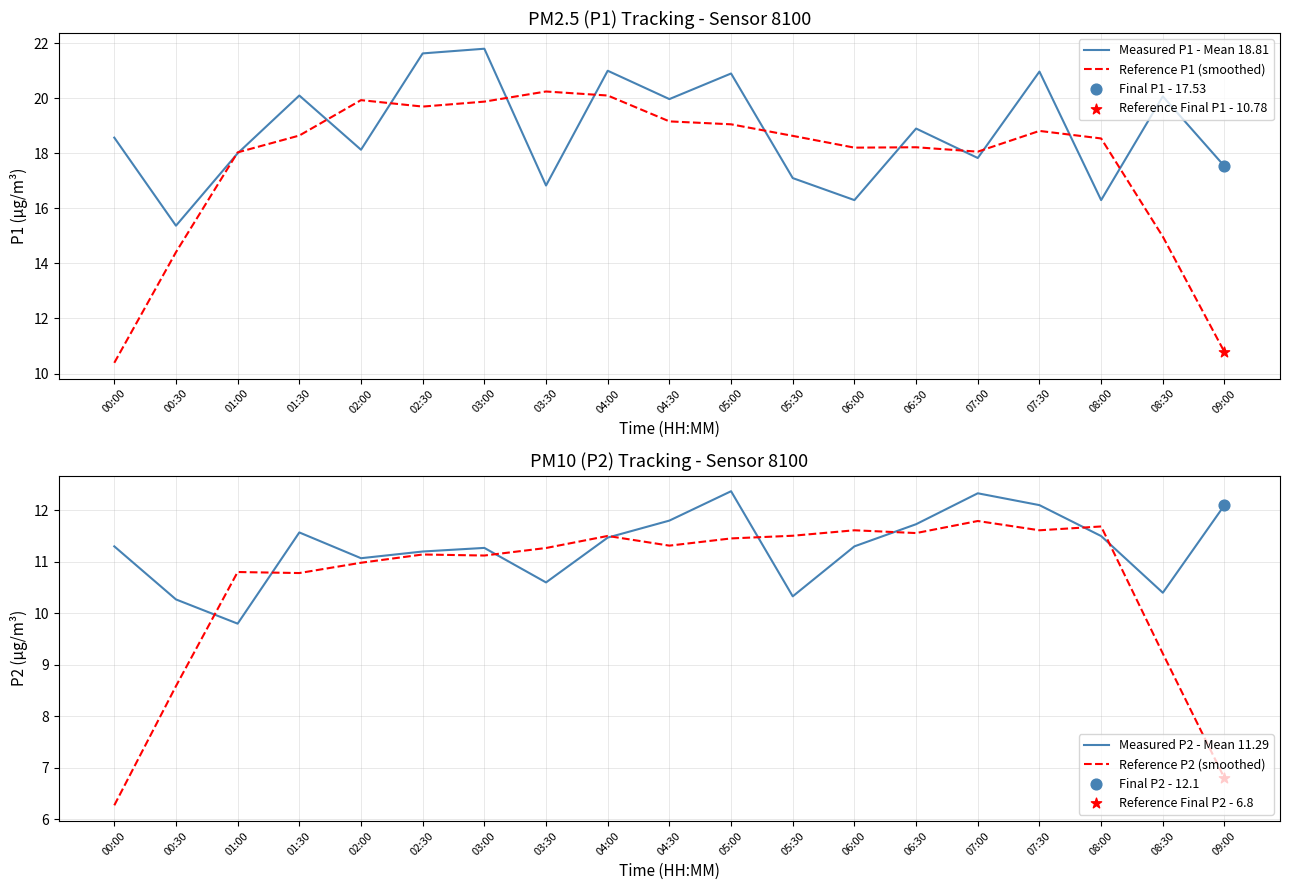

Which series has the largest total across all categories?

Measured P1 - Mean 18.81